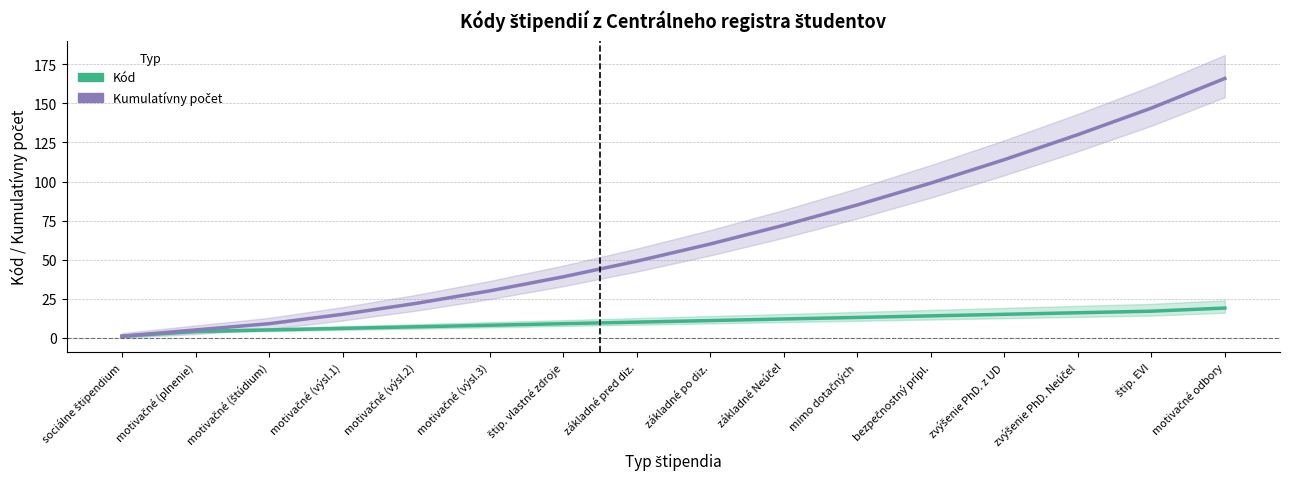

List the labels in order of Kumulatívny počet value, smallest first.

sociálne štipendium, motivačné (plnenie), motivačné (štúdium), motivačné (výsl.1), motivačné (výsl.2), motivačné (výsl.3), štip. vlastné zdroje, základné pred diz., základné po diz., základné Neúčel, mimo dotačných, bezpečnostný prípl., zvýšenie PhD. z UD, zvýšenie PhD. Neúčel, štip. EVI, motivačné odbory